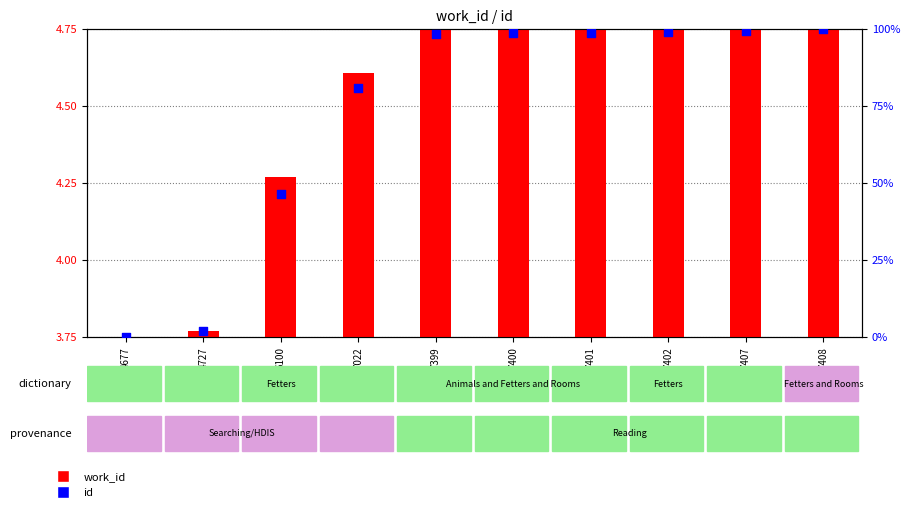

Which series has the widest spread of Y values?

id